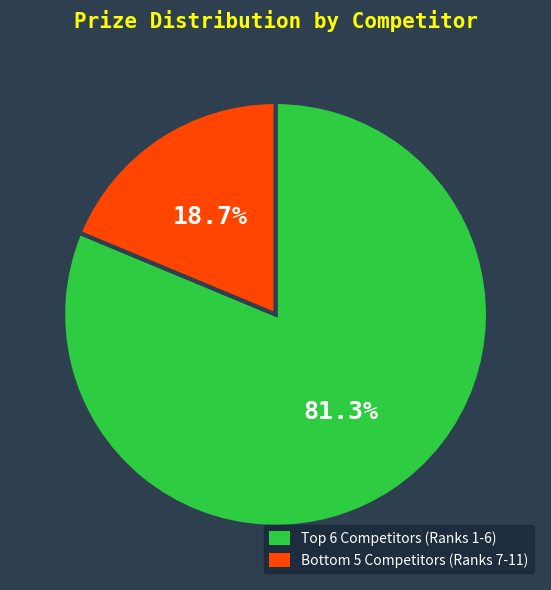

What is the largest slice in the pie chart?

Top 6 Competitors (Ranks 1-6)